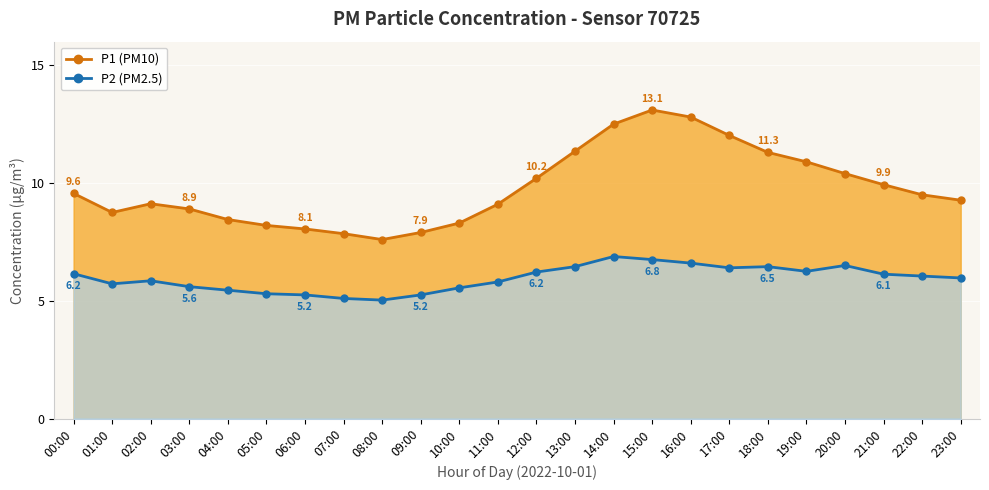

Is the value of P1 (PM10) at 06:00 greater than the value of P2 (PM2.5) at 19:00?

Yes